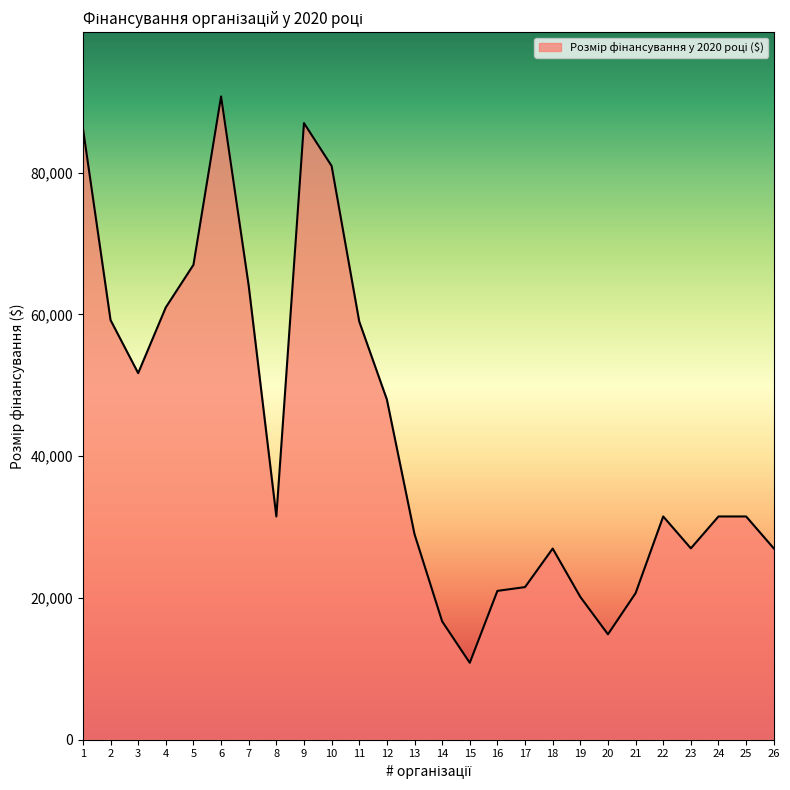

What is the minimum value shown in the chart?

10850.0